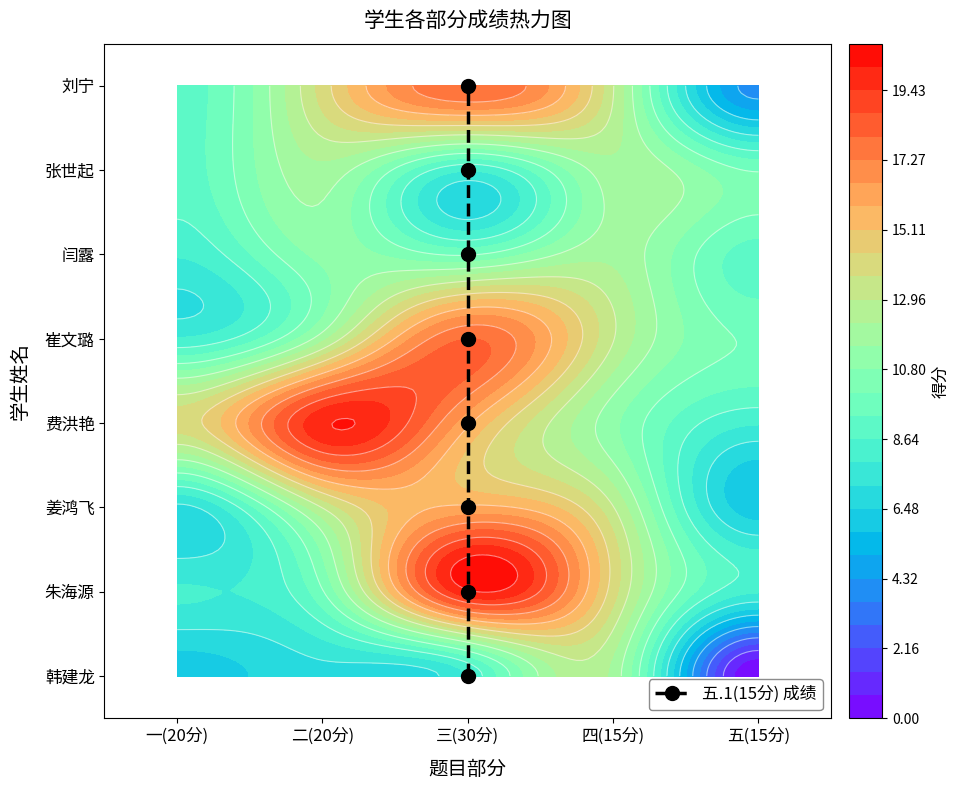

Count the number of categories in the chart.

8